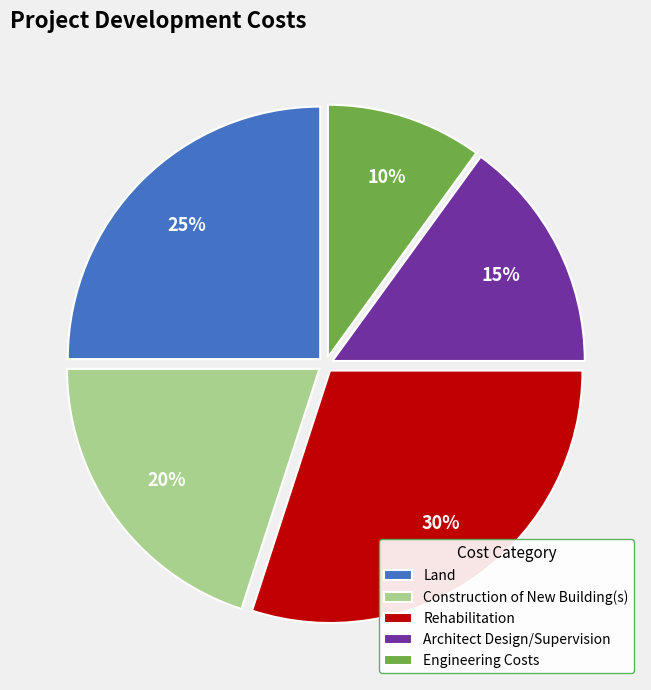

Which category has the biggest portion of the pie?

Rehabilitation